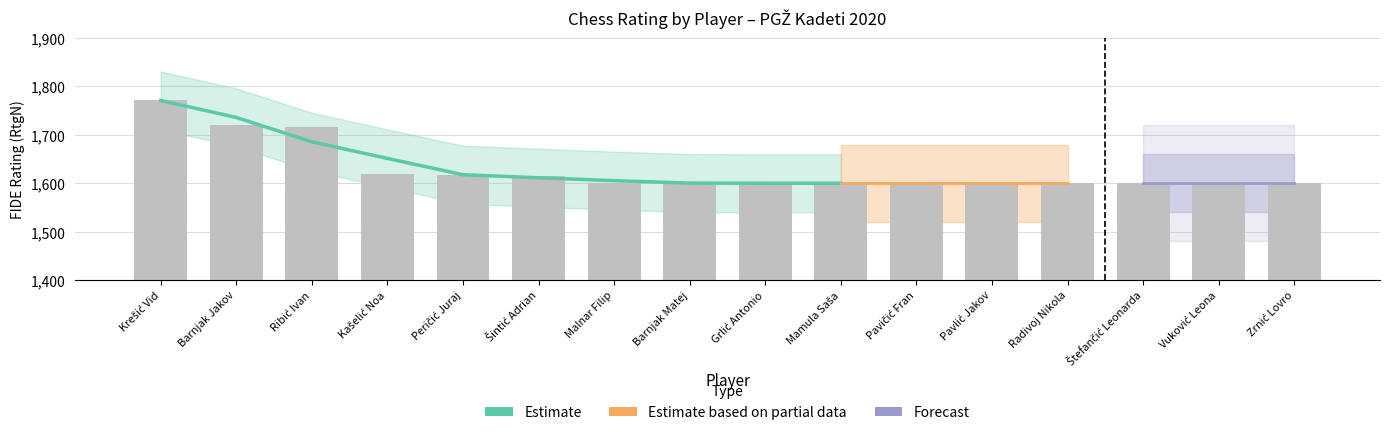

What is the change in value from Malnar Filip to Vuković Leona?

-1